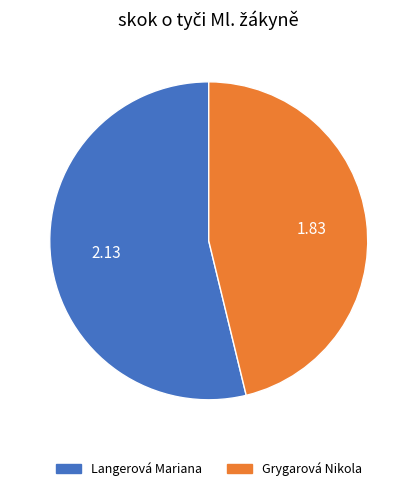

Which category accounts for the majority?

Langerová Mariana